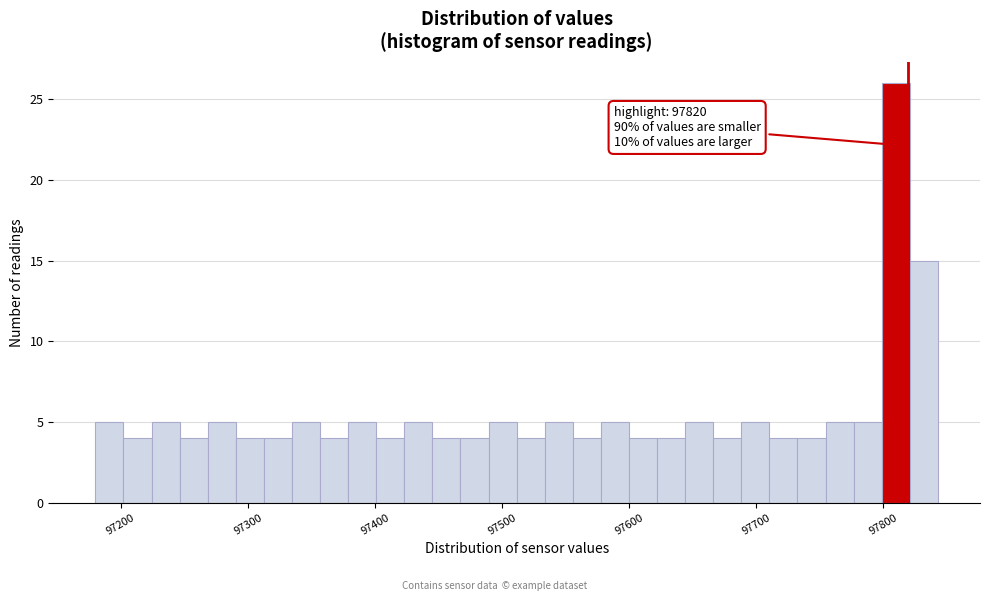

Read against the x-axis, roughly where is the centre of the tallest bar?

97810